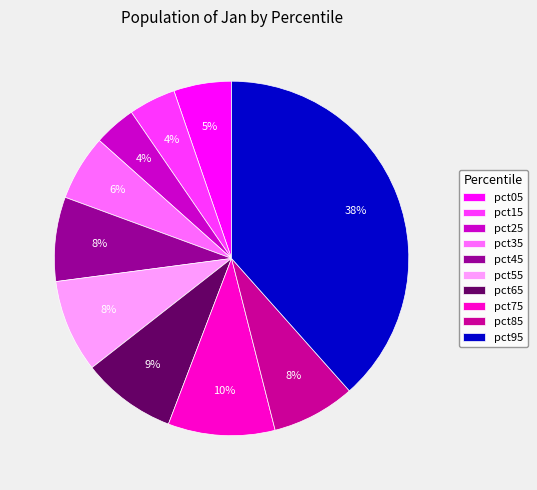

Does any single category account for the majority?

No